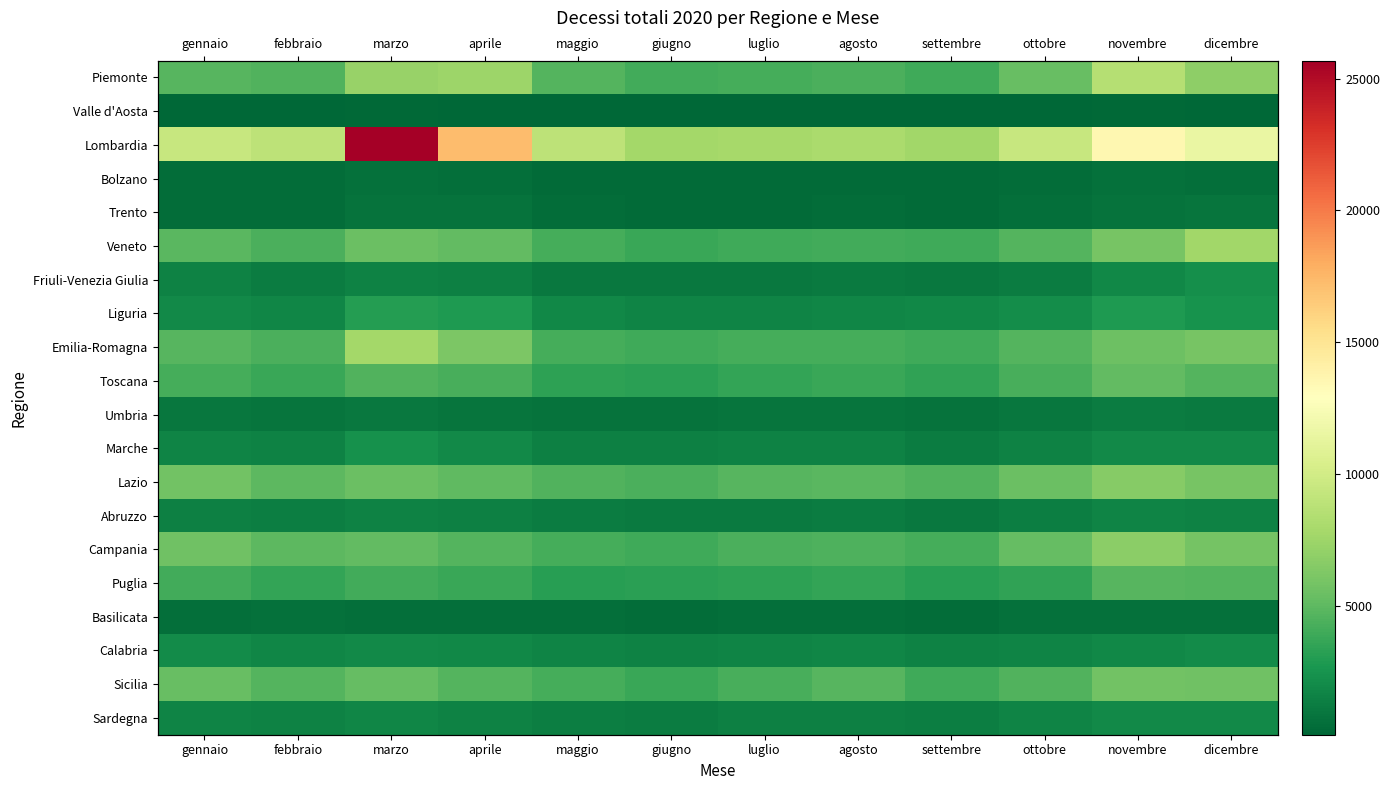

What is the difference between the maximum and minimum values in the Lazio series?

2194